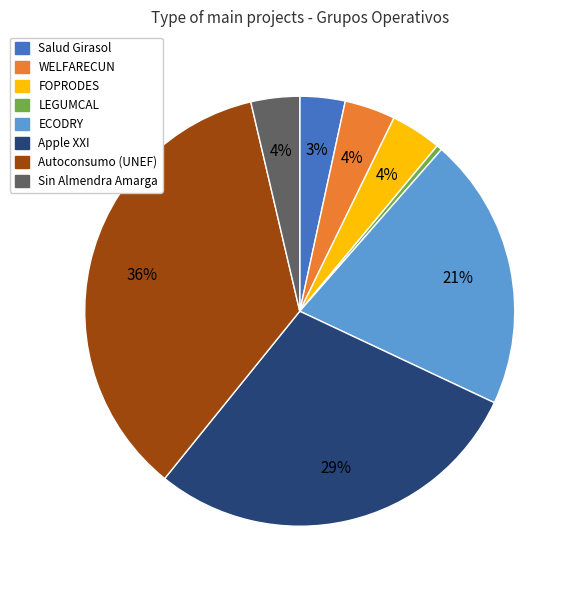

What is the smallest slice in the pie chart?

LEGUMCAL